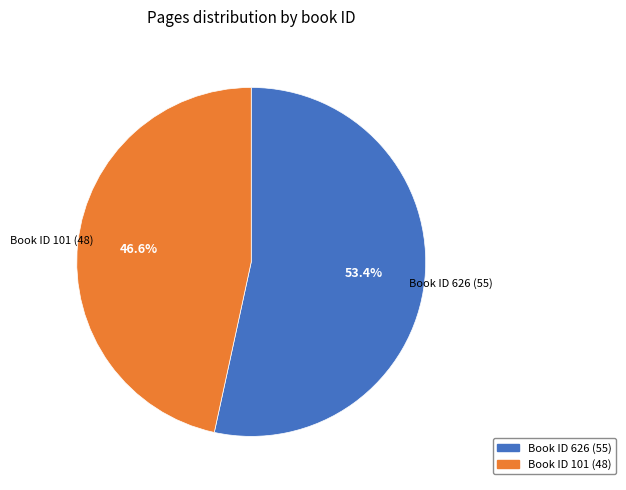

Is there a majority slice in this chart?

Yes